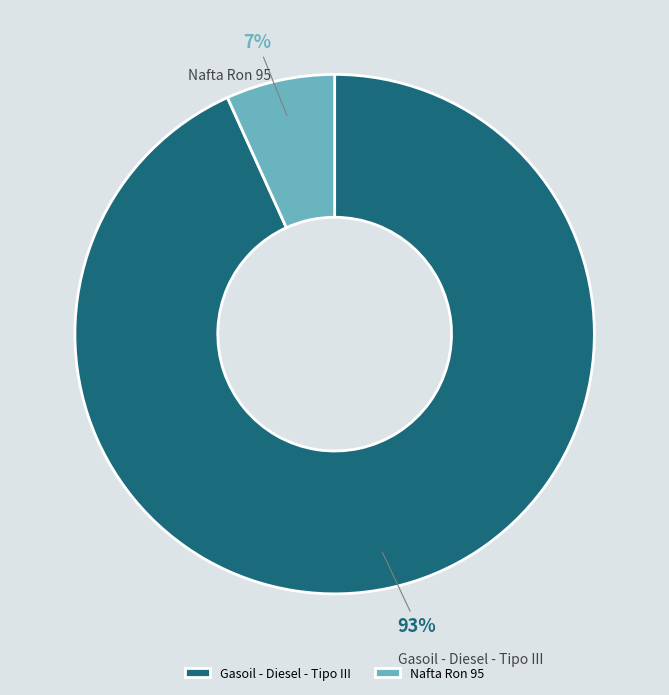

Does Nafta Ron 95 account for over 50% of the chart?

No